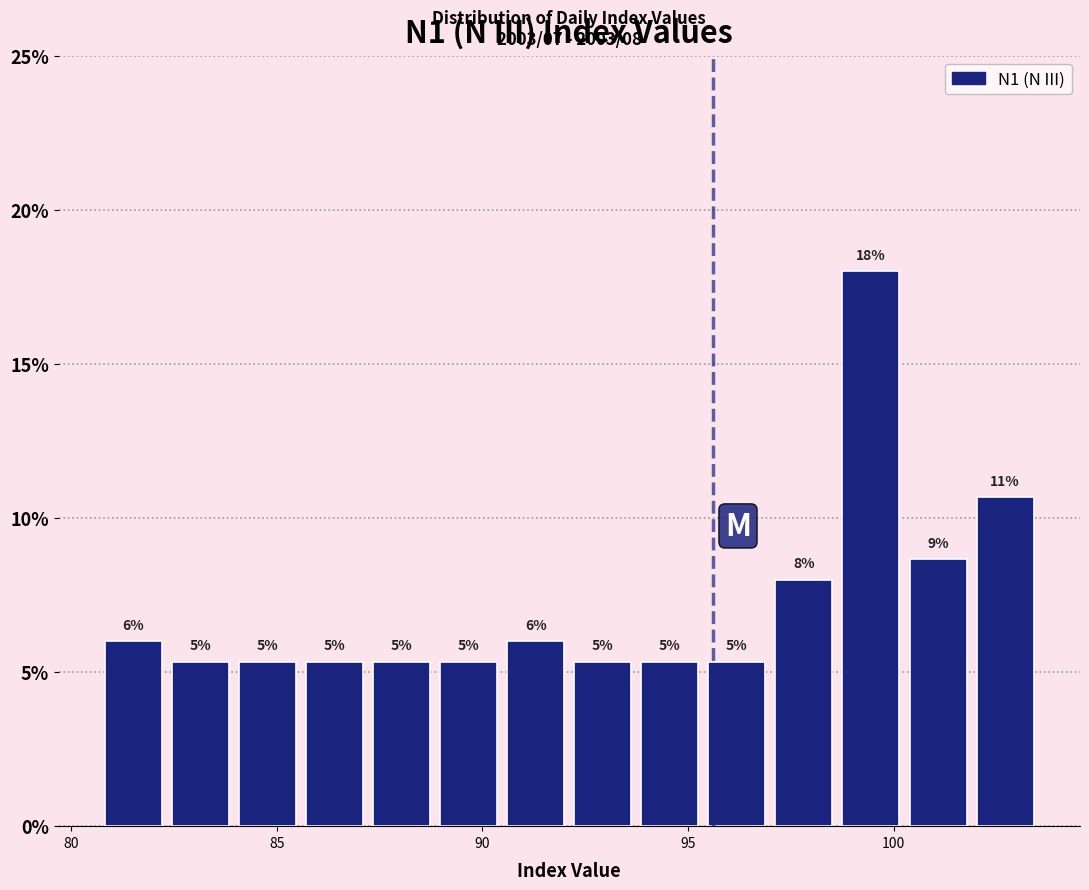

Around what value on the x-axis is the tallest bar? Give the approximate position of its centre, as read against the axis.

99.5